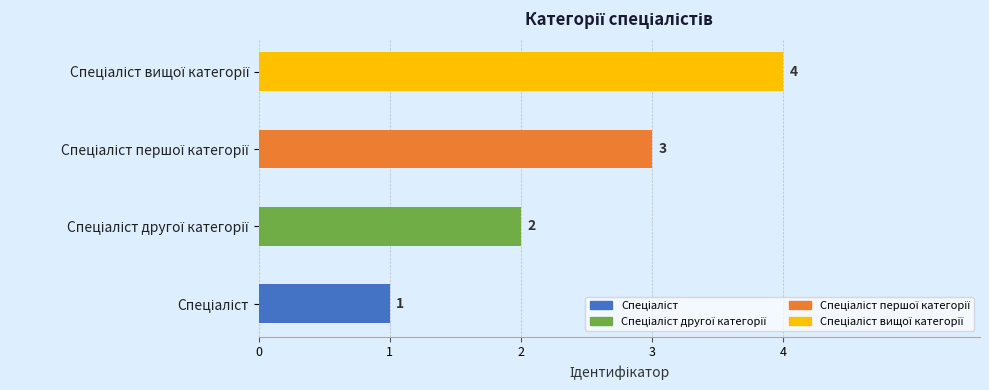

Which category has the highest value across all series?

Спеціаліст вищої категорії